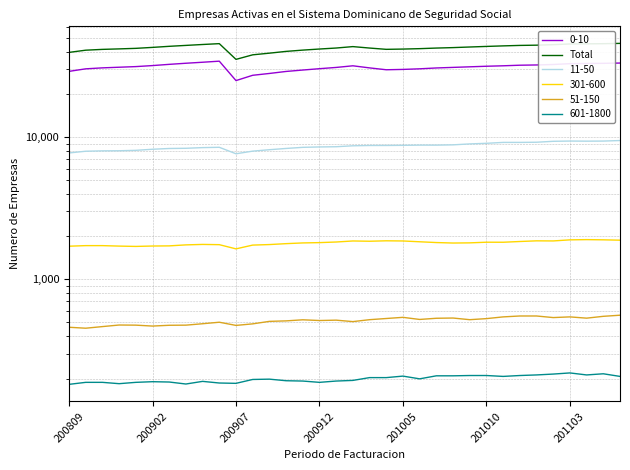

At which category does the data reach its first local peak?

9